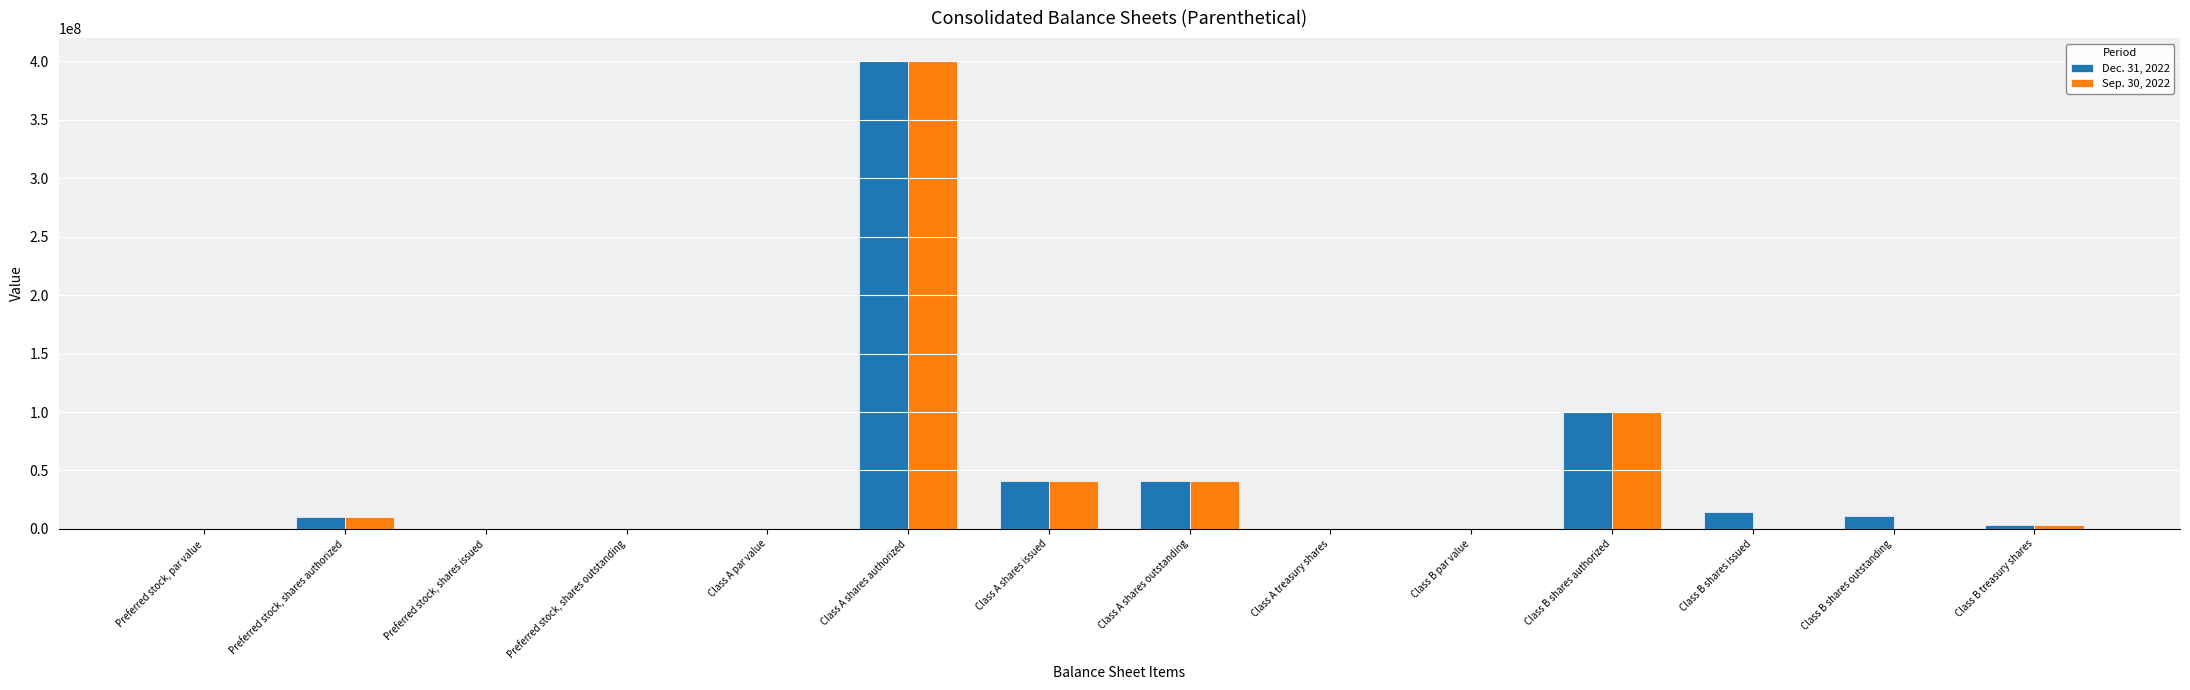

At which category is the sum across all series the highest?

Class A shares authorized